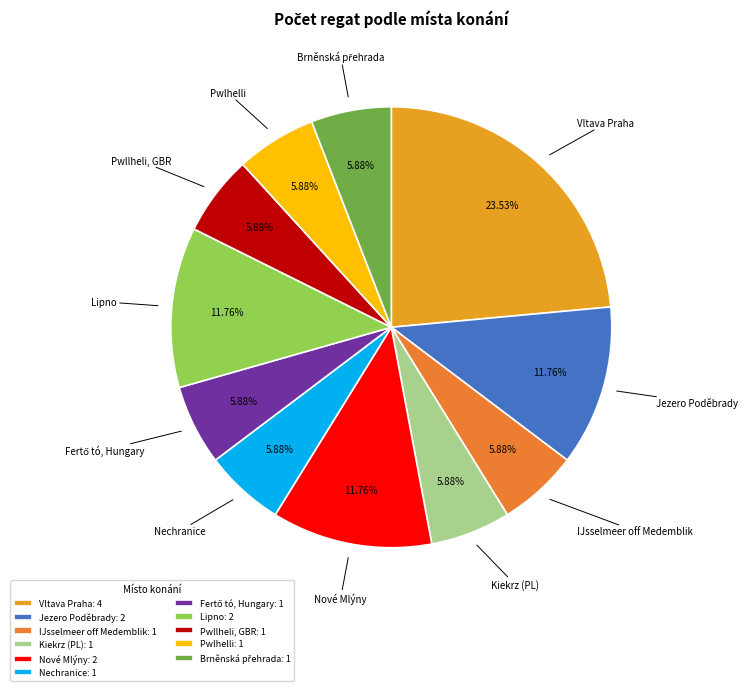

Which category has the biggest portion of the pie?

Vltava Praha